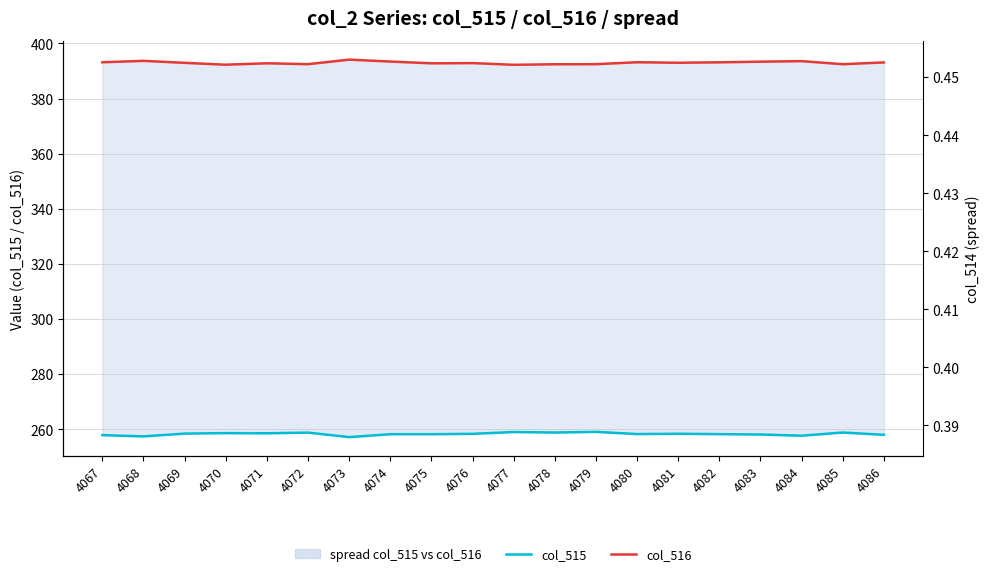

Which series has the largest total across all categories?

col_516